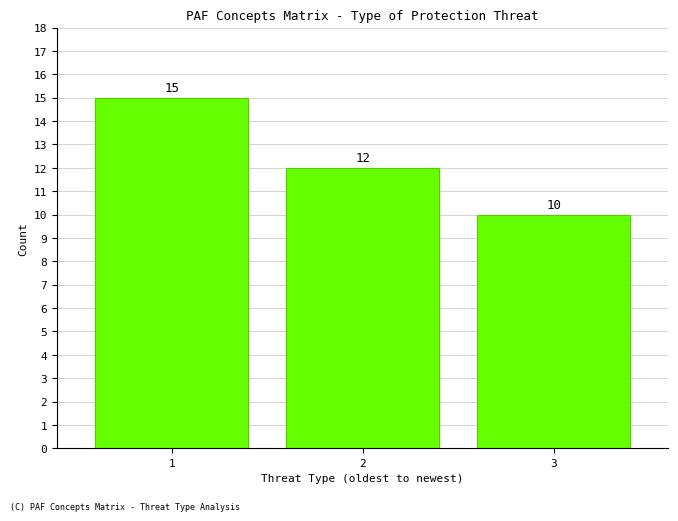

Reading left to right, extract all data points from this chart.

1=15	2=12	3=10